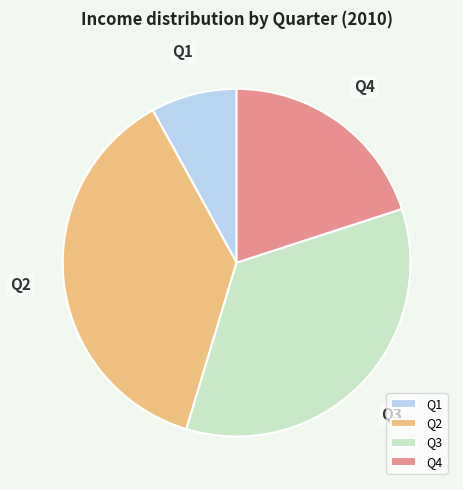

What is the ratio of the value at Q1 to the value at Q2?

0.2